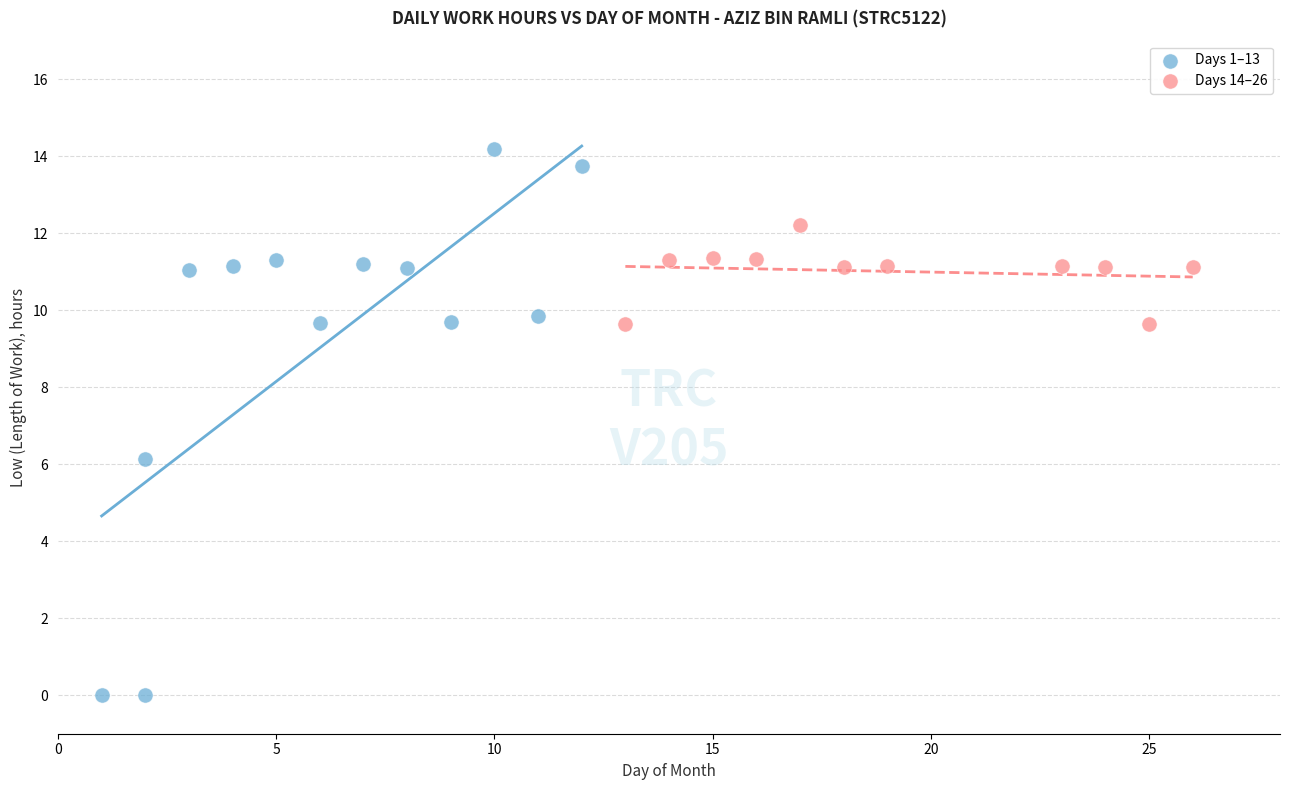

Which series has the widest spread of Y values?

Days 1–13